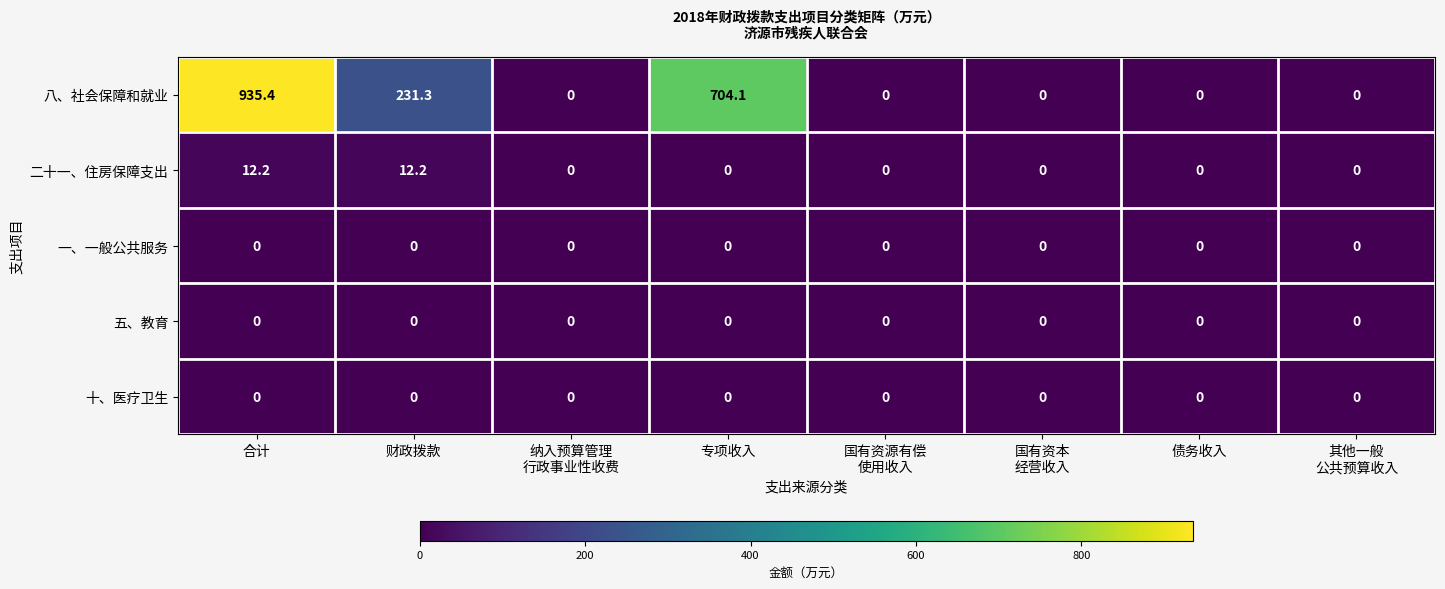

Count the number of data series in this chart.

5